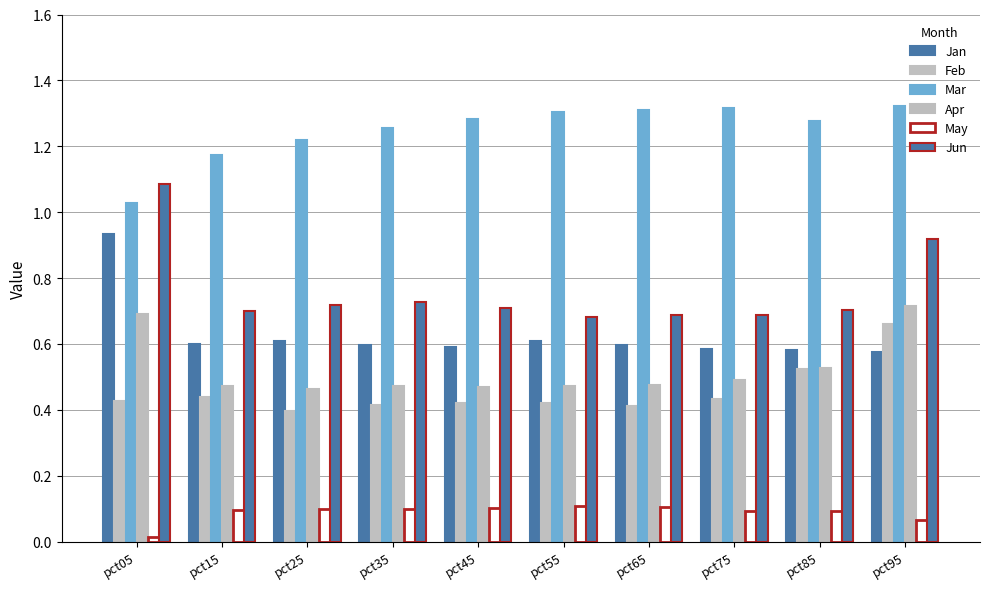

True or false: Apr has a value of 0.5 at pct15.

True